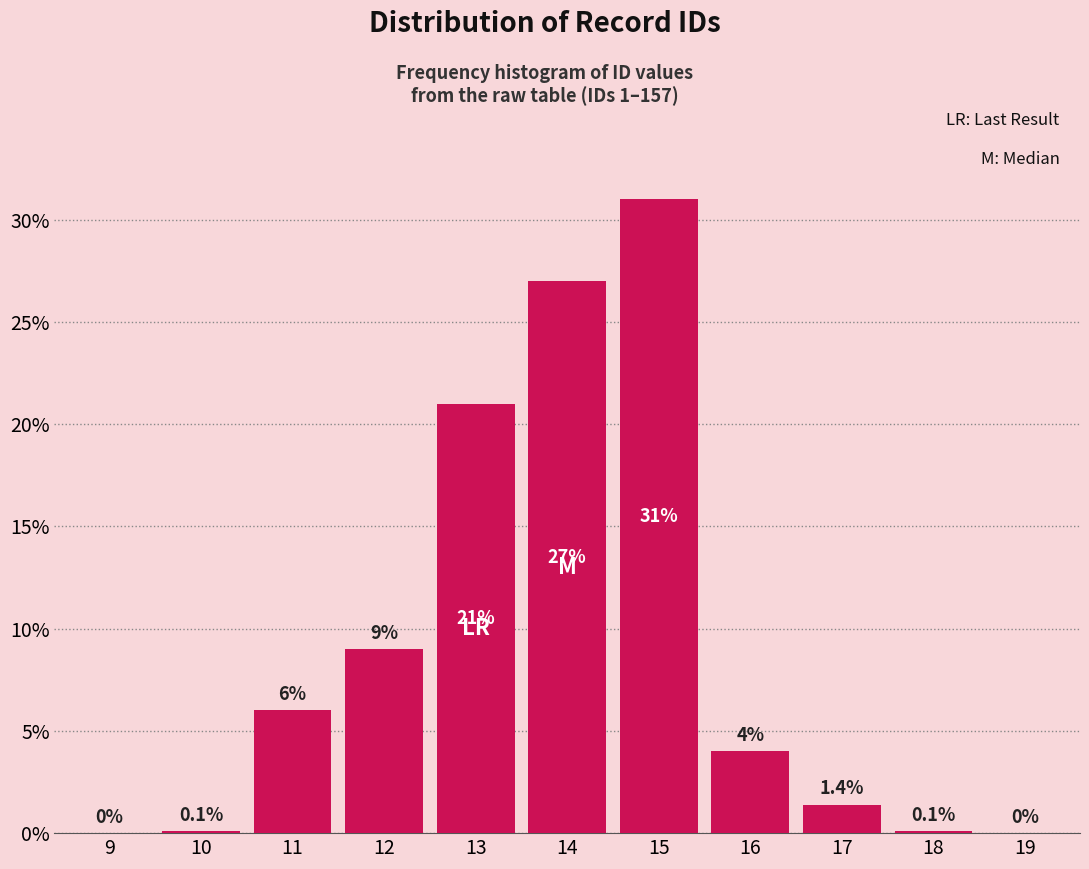

Reading left to right, transcribe all the data shown in this chart.

9=0.0	10=0.1	11=6.0	12=9.0	13=21.0	14=27.0	15=31.0	16=4.0	17=1.4	18=0.1	19=0.0